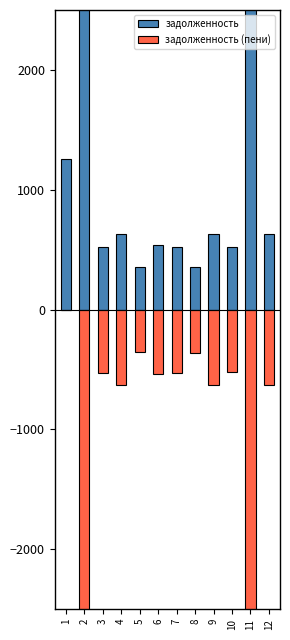

What value does the задолженность series have at 4?

631.0